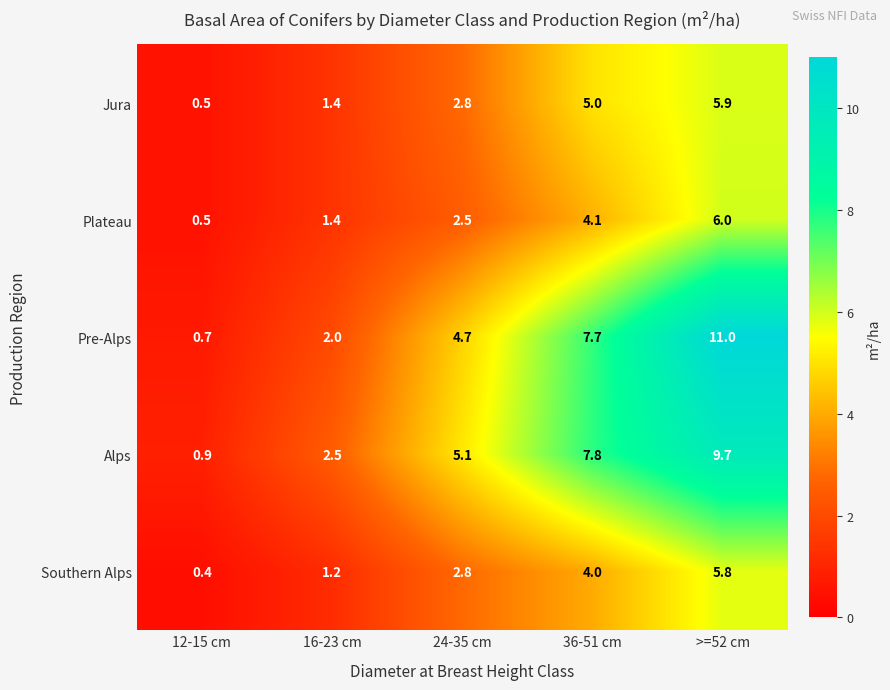

Rank the series by their maximum value, from highest to lowest.

Pre-Alps, Alps, Plateau, Jura, Southern Alps